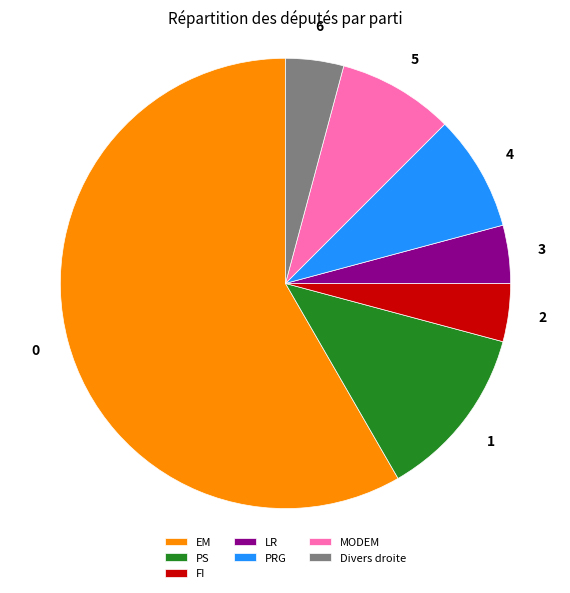

True or false: EM accounts for 50% of the total.

False